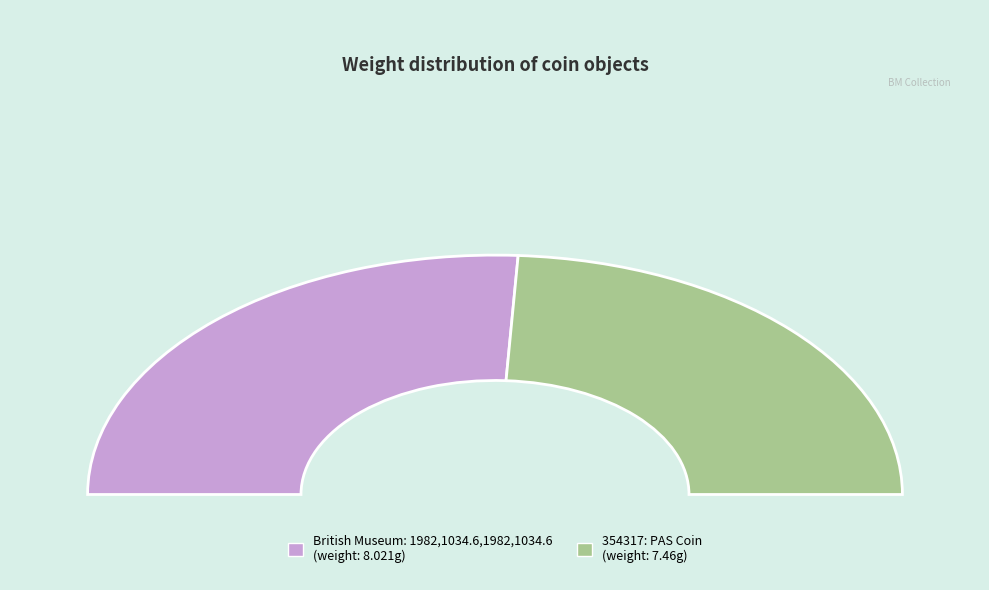

Rank the categories by value from lowest to highest.

354317: PAS Coin, British Museum: 1982,1034.6,1982,1034.6